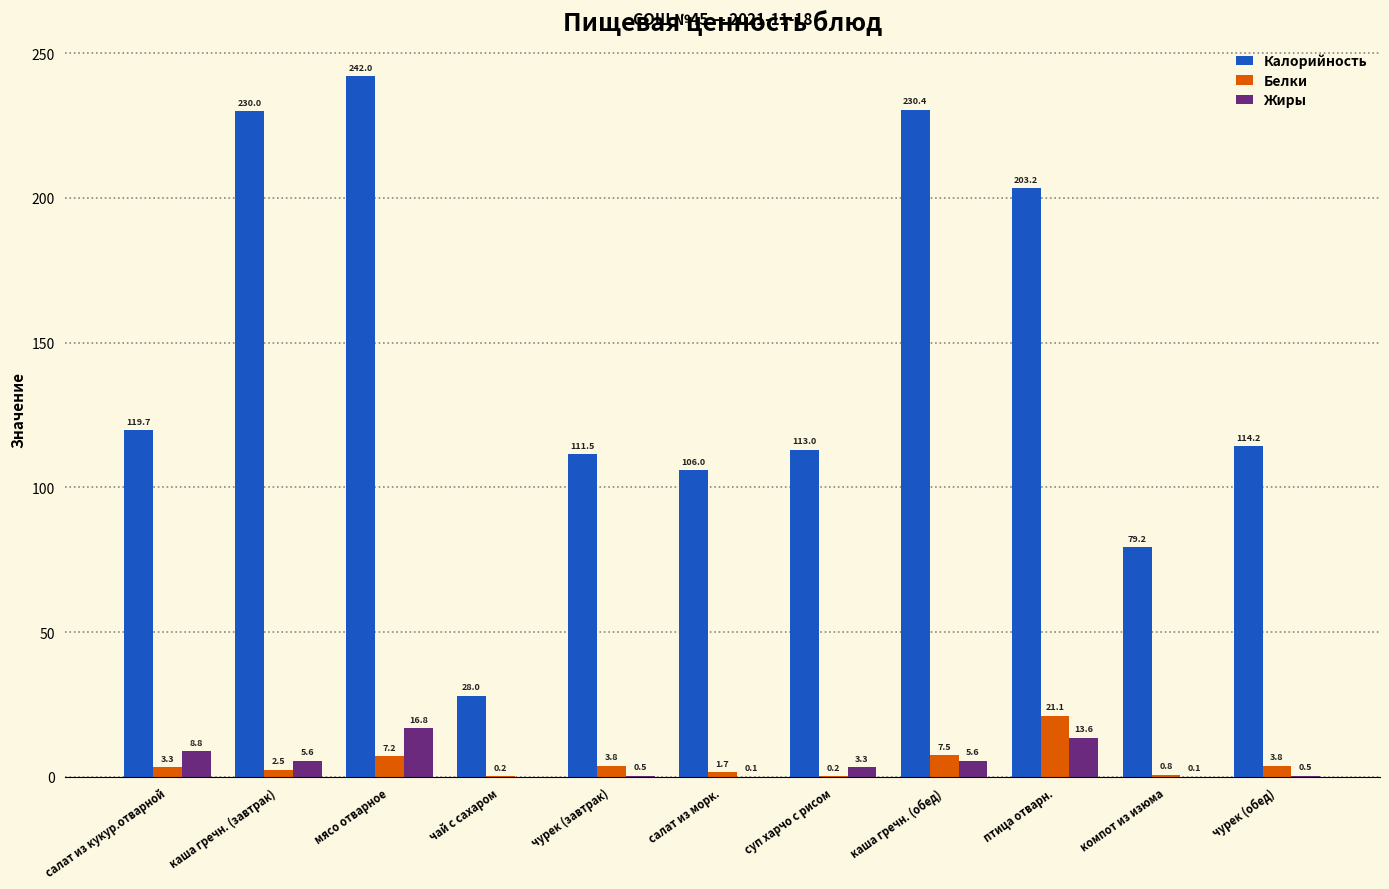

What are all the series names shown in the legend?

Калорийность, Белки, Жиры